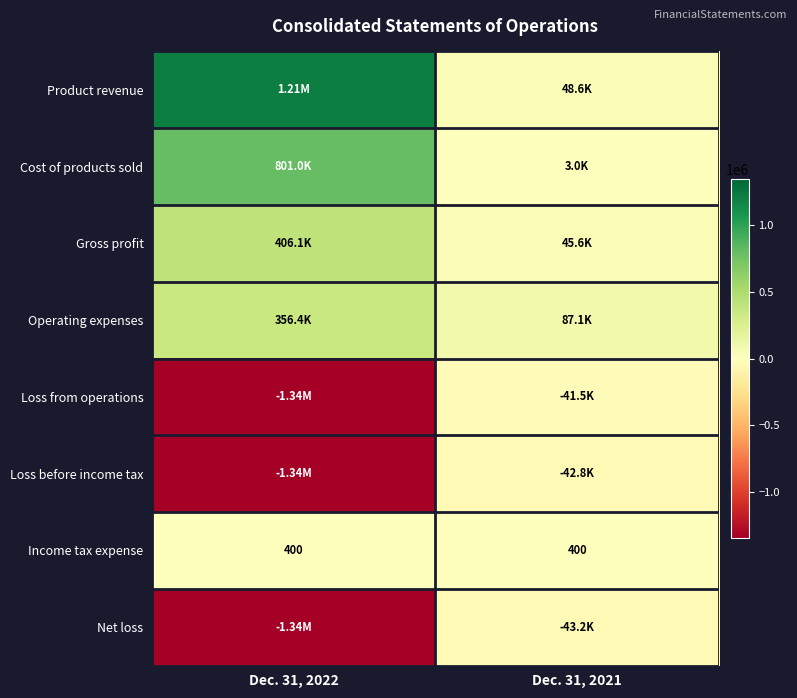

Rank the series at Dec. 31, 2022 from highest to lowest value.

Product revenue, Cost of products sold, Gross profit, Operating expenses, Income tax expense, Loss from operations, Loss before income tax, Net loss